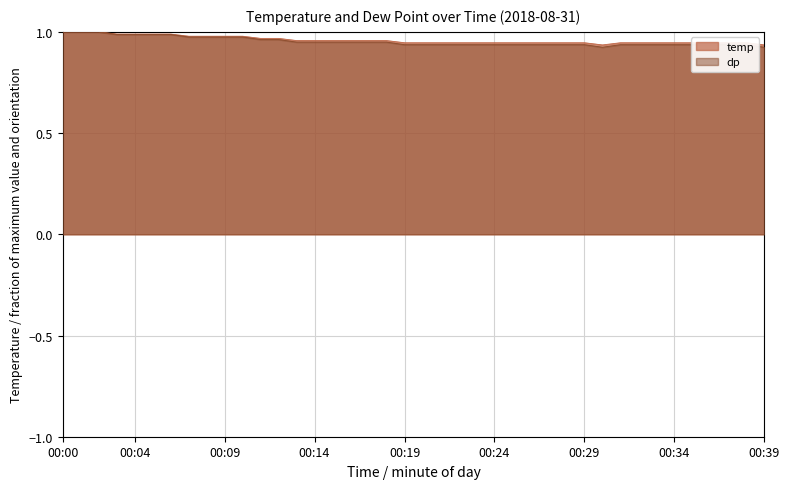

Reading left to right, what are all the values shown in this chart?

temp: 00:00=1.0	00:01=1.0	00:02=1.0	00:03=1.0	00:04=1.0	00:05=1.0	00:06=1.0	00:07=1.0	00:08=1.0	00:09=1.0	00:10=1.0	00:11=1.0	00:12=1.0	00:13=1.0	00:14=1.0	00:15=1.0	00:16=1.0	00:17=1.0	00:18=1.0	00:19=0.9	00:20=0.9	00:21=0.9	00:22=0.9	00:23=0.9	00:24=0.9	00:25=0.9	00:26=0.9	00:27=0.9	00:28=0.9	00:29=0.9	00:30=0.9	00:31=0.9	00:32=0.9	00:33=0.9	00:34=0.9	00:35=0.9	00:36=0.9	00:37=0.9	00:38=0.9	00:39=0.9
dp: 00:00=1.0	00:01=1.0	00:02=1.0	00:03=1.0	00:04=1.0	00:05=1.0	00:06=1.0	00:07=1.0	00:08=1.0	00:09=1.0	00:10=1.0	00:11=1.0	00:12=1.0	00:13=0.9	00:14=0.9	00:15=0.9	00:16=0.9	00:17=0.9	00:18=0.9	00:19=0.9	00:20=0.9	00:21=0.9	00:22=0.9	00:23=0.9	00:24=0.9	00:25=0.9	00:26=0.9	00:27=0.9	00:28=0.9	00:29=0.9	00:30=0.9	00:31=0.9	00:32=0.9	00:33=0.9	00:34=0.9	00:35=0.9	00:36=0.9	00:37=0.9	00:38=0.9	00:39=0.9